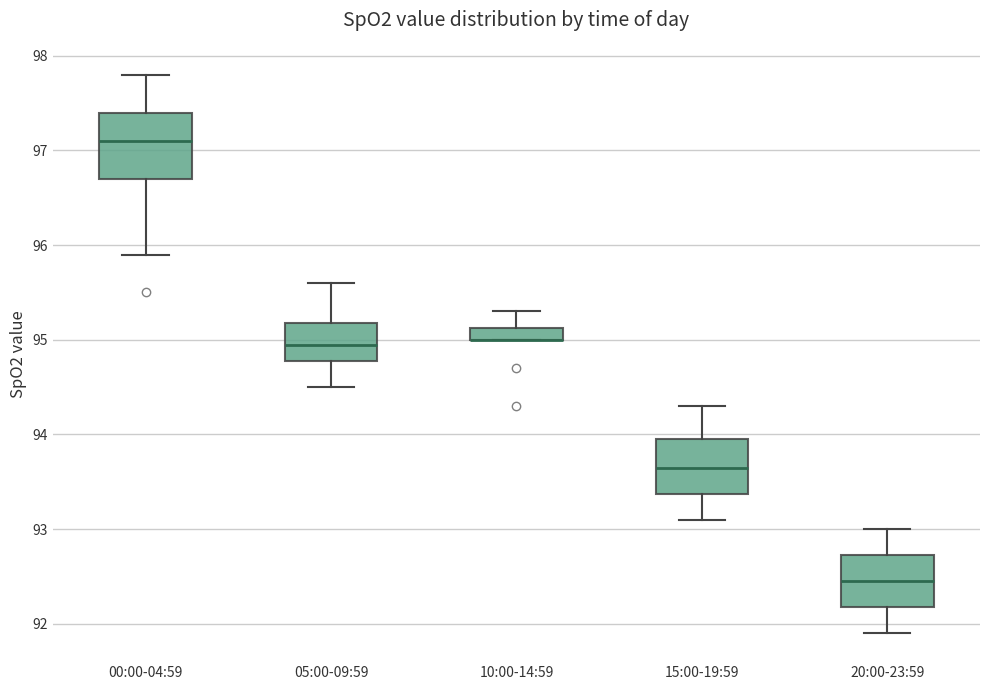

Comparing the boxes themselves (not the whiskers), which one is the tallest?

00:00-04:59